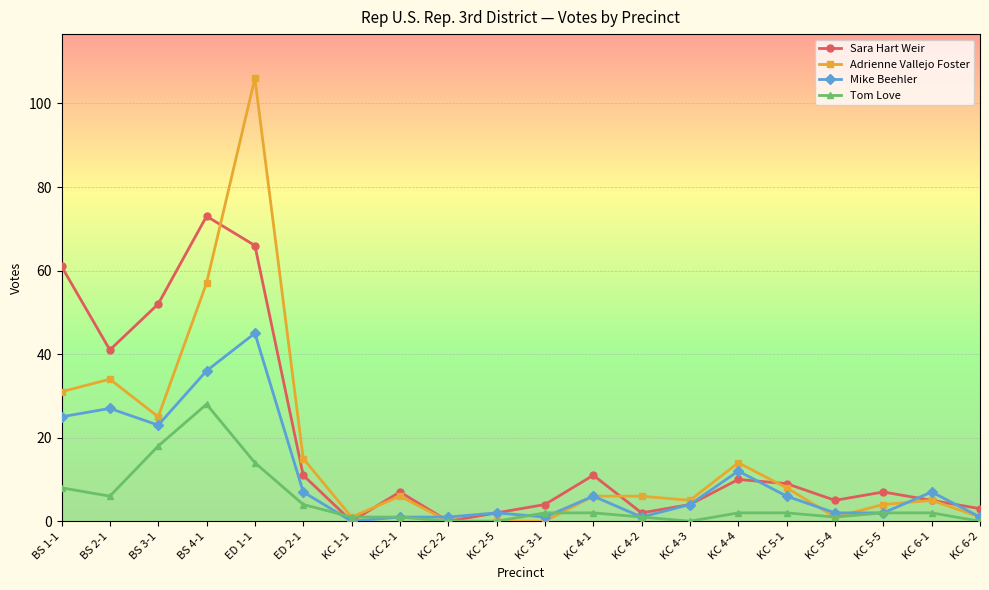

At which label is Adrienne Vallejo Foster closest to 53?

BS 4-1